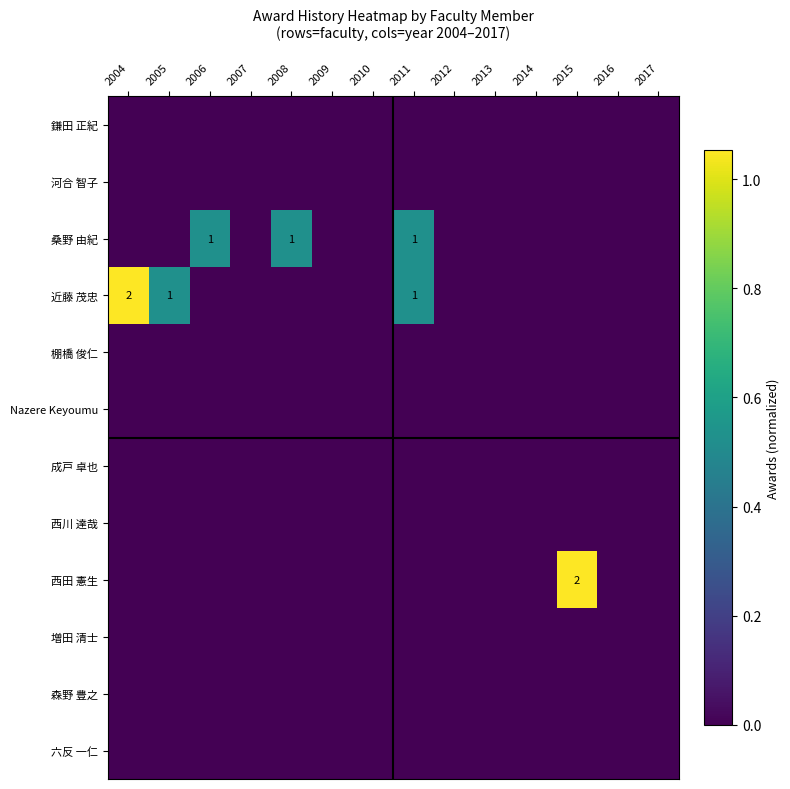

The 成戸 卓也 series shows 0.0 at 2004. True or false?

True